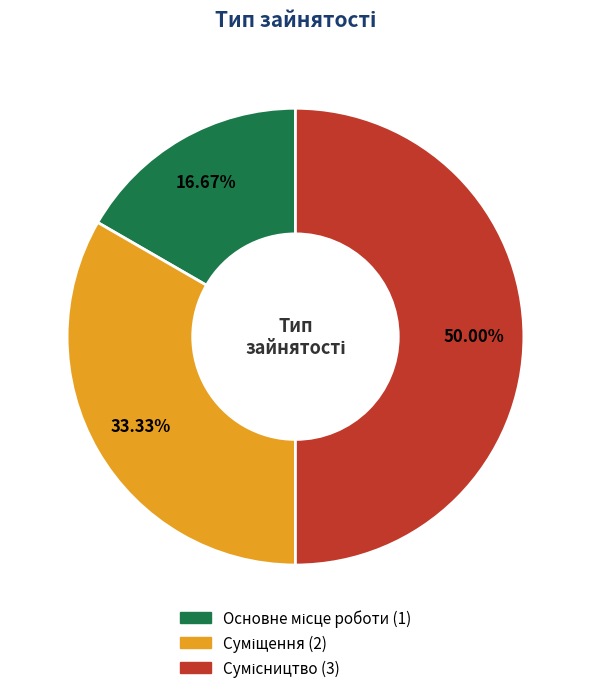

Is there any slice that represents more than half of the pie?

No